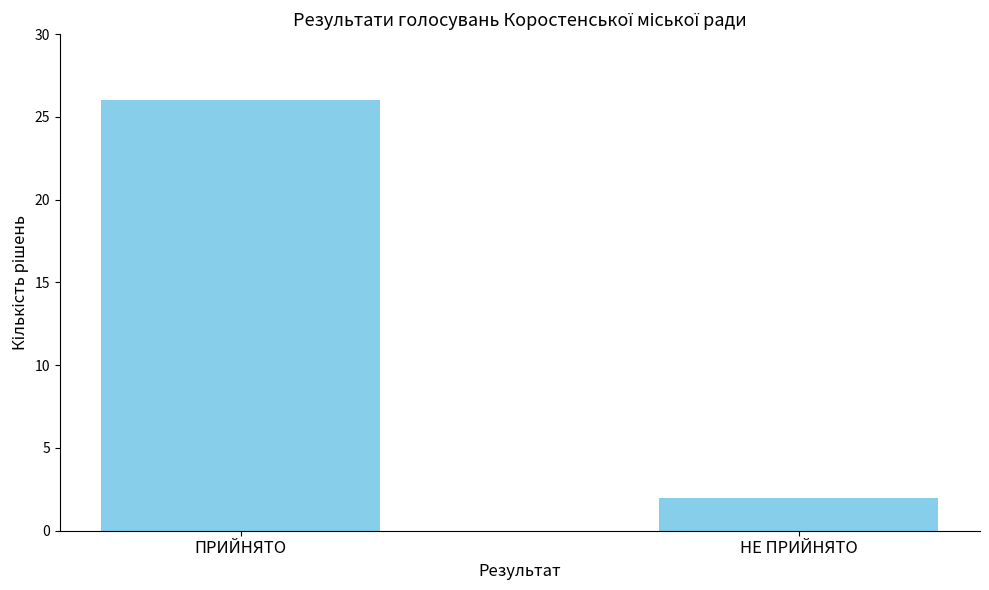

Which category has the lowest value across all series?

НЕ ПРИЙНЯТО